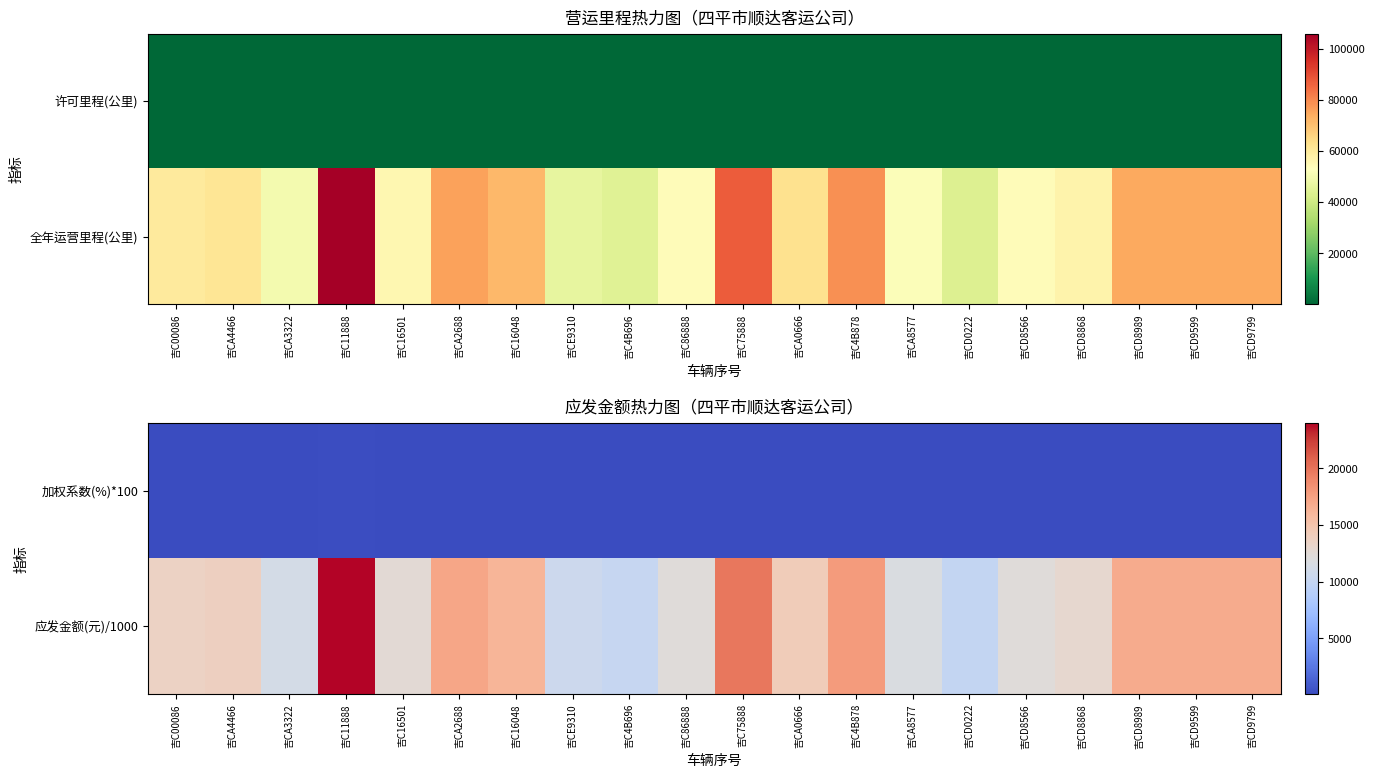

What value does the 应发金额(元)/1000 series have at 吉C75888?

19824.9